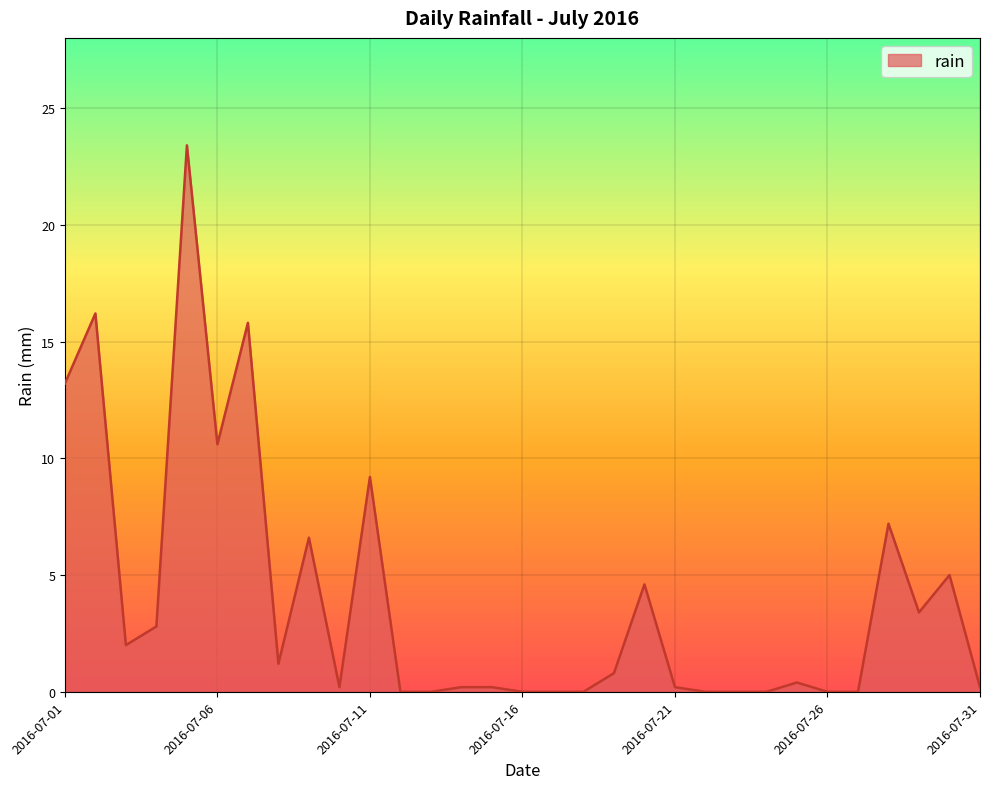

What is the difference between the maximum and minimum values?

23.4